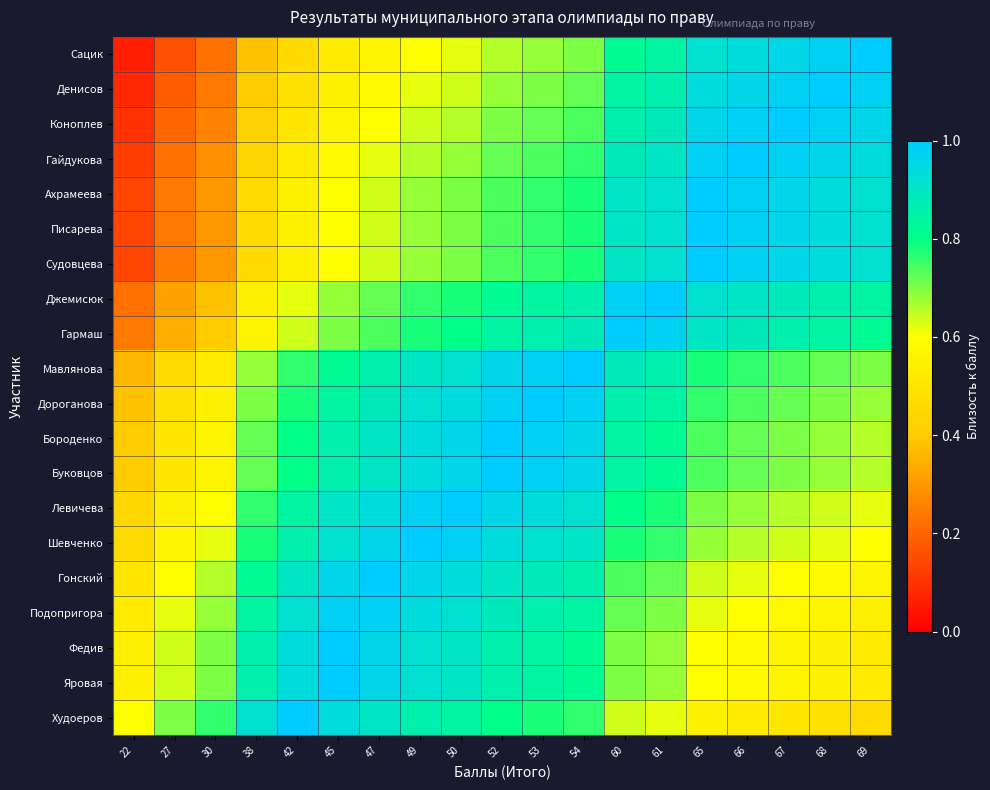

Which label corresponds to the smallest value in the chart?

22